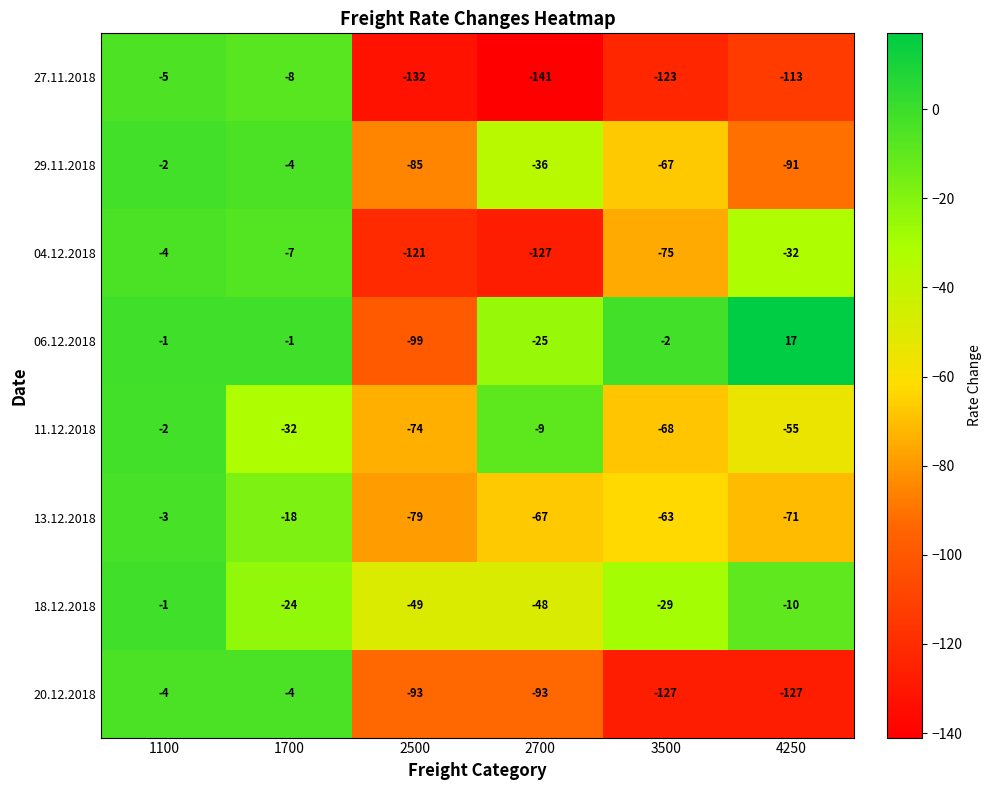

What is the spread (max minus min) of values at 2500?

83